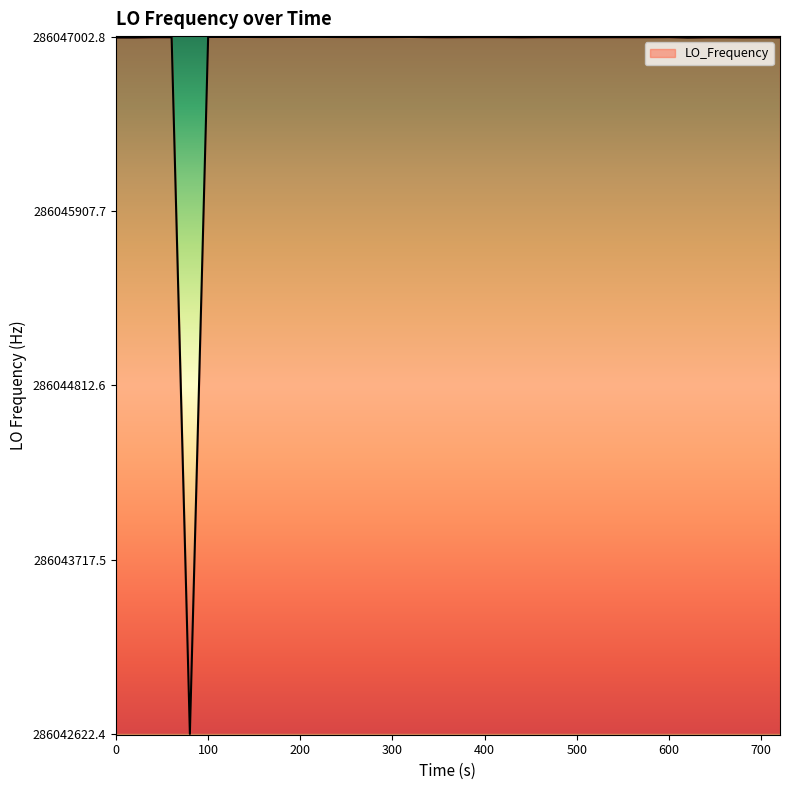

What is the greatest value displayed?

286047002.8